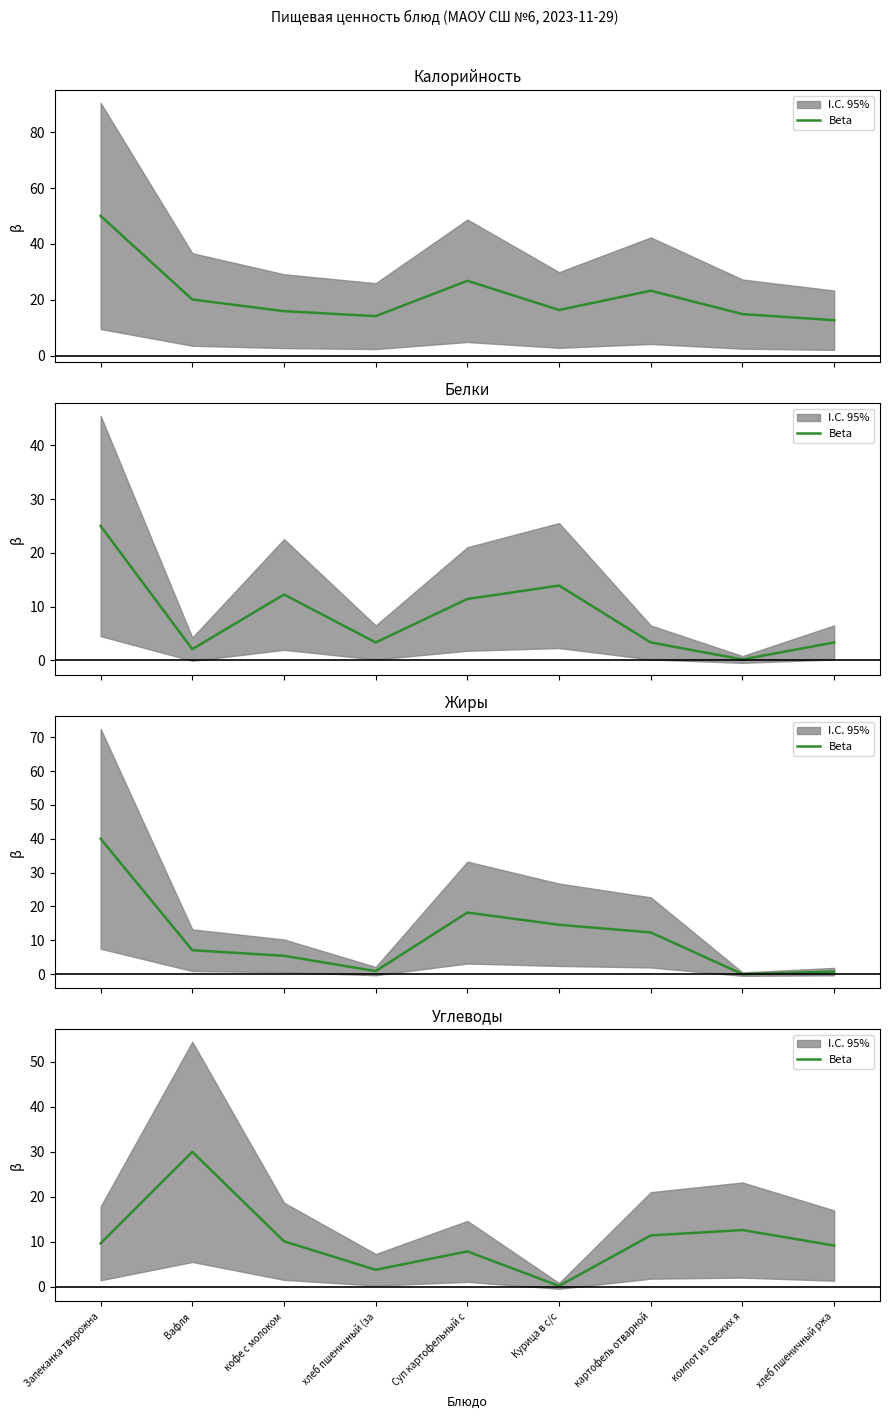

How many values exceed 9?

6